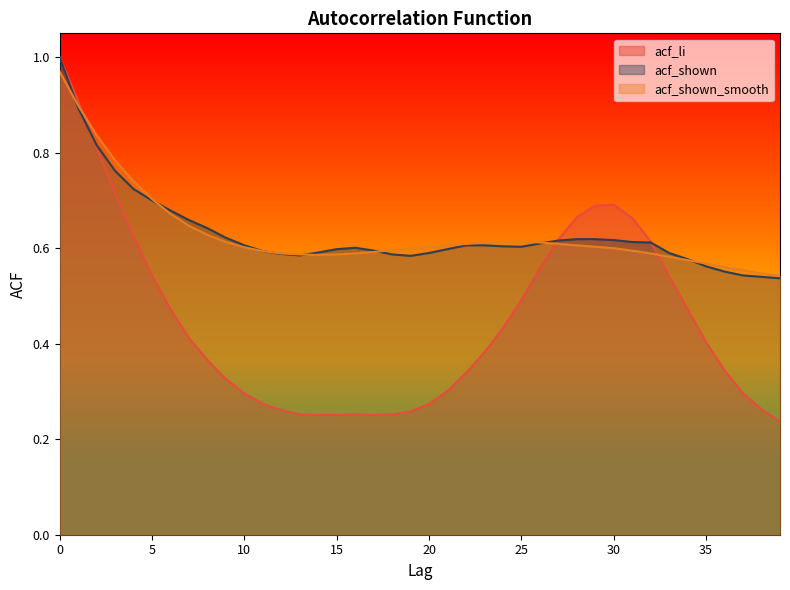

What is the value of the acf_shown point at the 11th from the left?

0.6